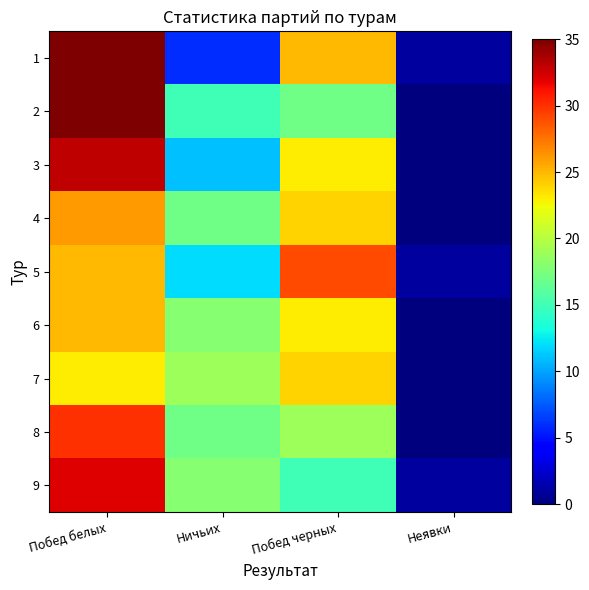

What is the difference between the highest and lowest values at Неявки?

1